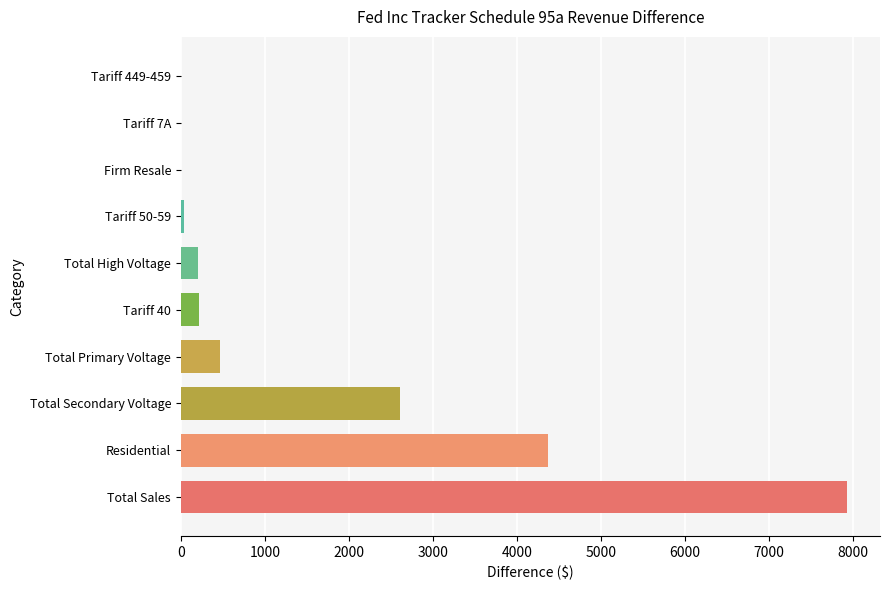

What is the sum of all values?

15846